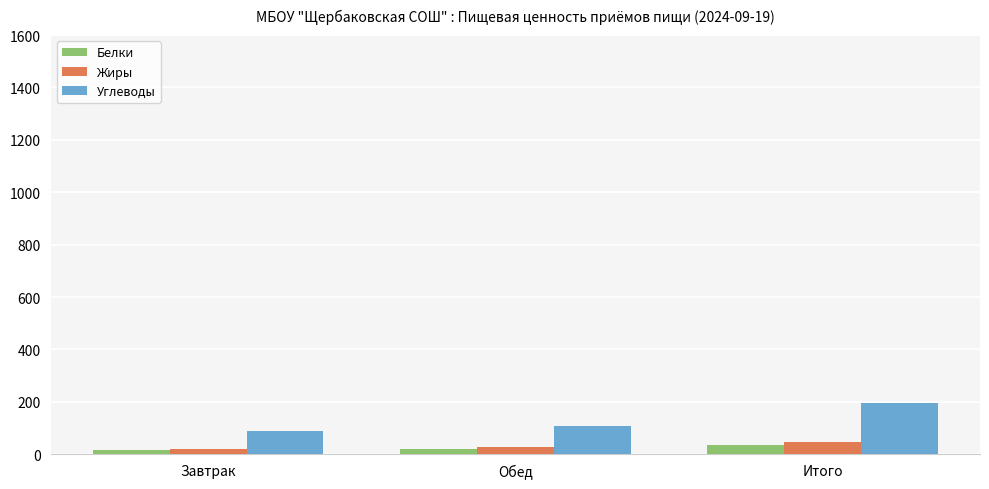

Which series has the widest spread of values?

Углеводы